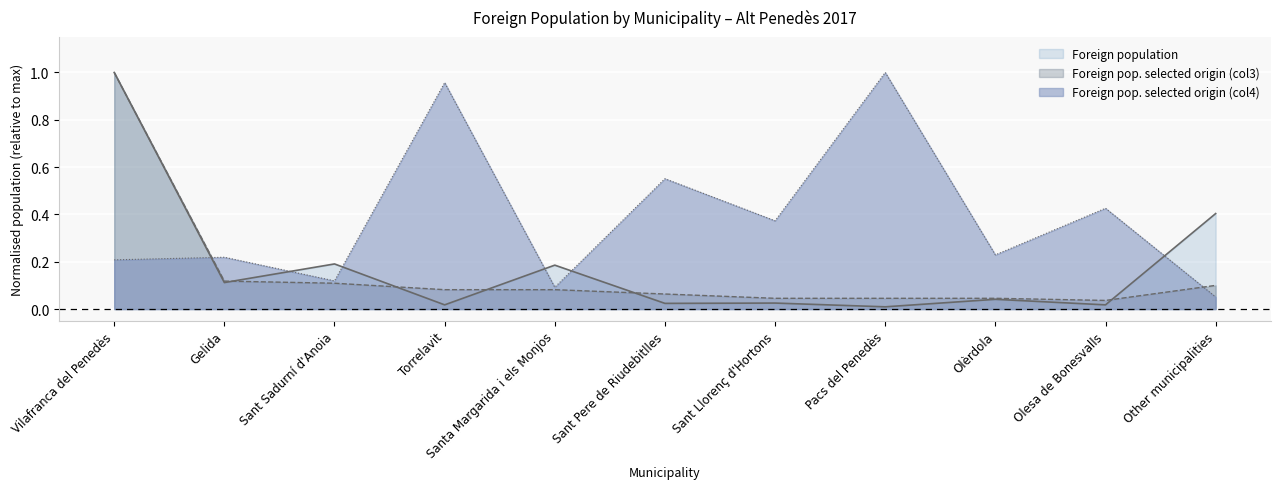

Where do Foreign population and Foreign pop. selected origin (col4) first cross each other?

Vilafranca del Penedès and Gelida